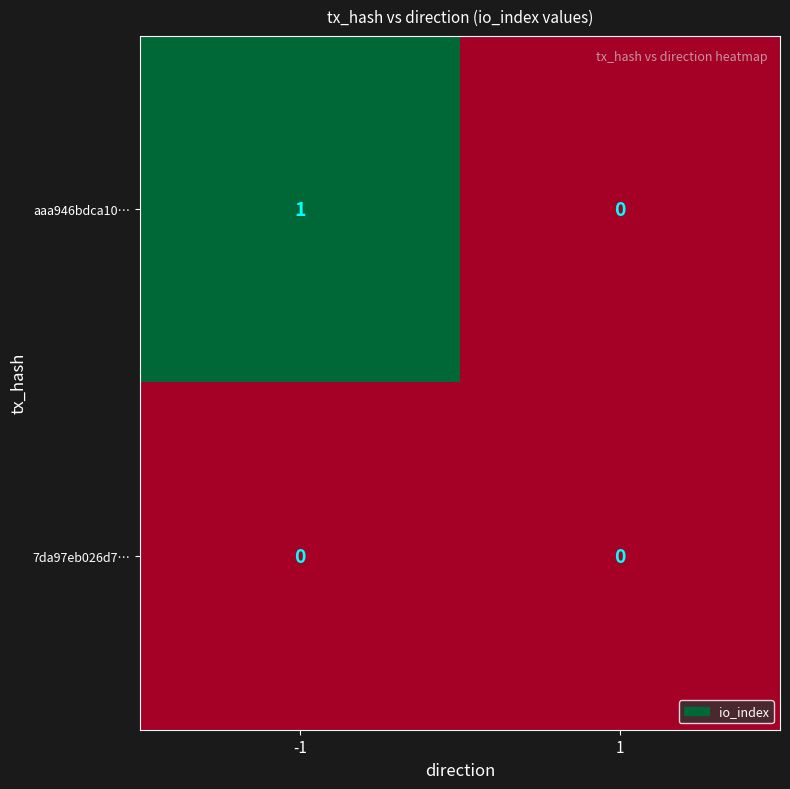

List the series in order of their overall mean, lowest first.

7da97eb026d7…, aaa946bdca10…